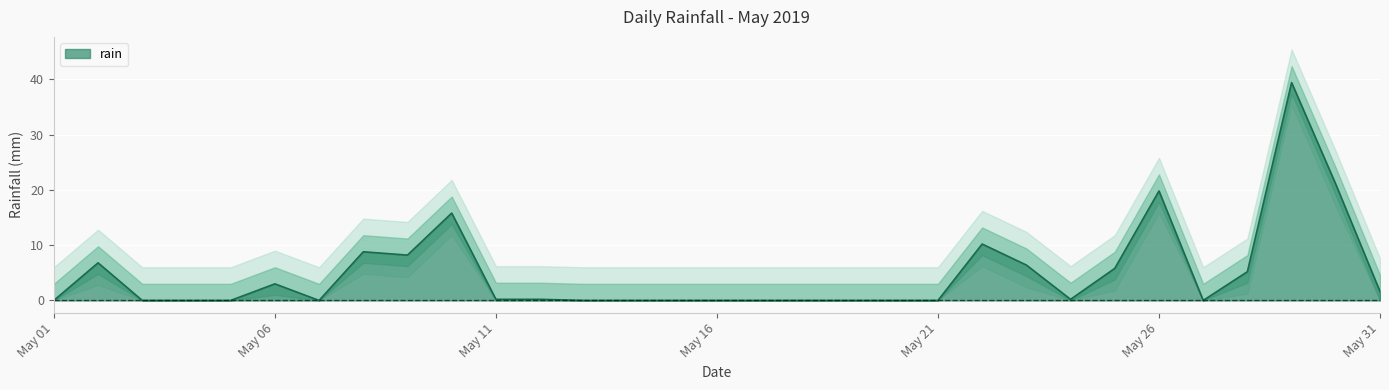

List the labels in order of value, smallest first.

2019-05-01, 2019-05-03, 2019-05-04, 2019-05-05, 2019-05-07, 2019-05-13, 2019-05-14, 2019-05-15, 2019-05-16, 2019-05-17, 2019-05-18, 2019-05-19, 2019-05-20, 2019-05-21, 2019-05-27, 2019-05-11, 2019-05-12, 2019-05-24, 2019-05-31, 2019-05-06, 2019-05-28, 2019-05-25, 2019-05-23, 2019-05-02, 2019-05-09, 2019-05-08, 2019-05-22, 2019-05-10, 2019-05-26, 2019-05-30, 2019-05-29